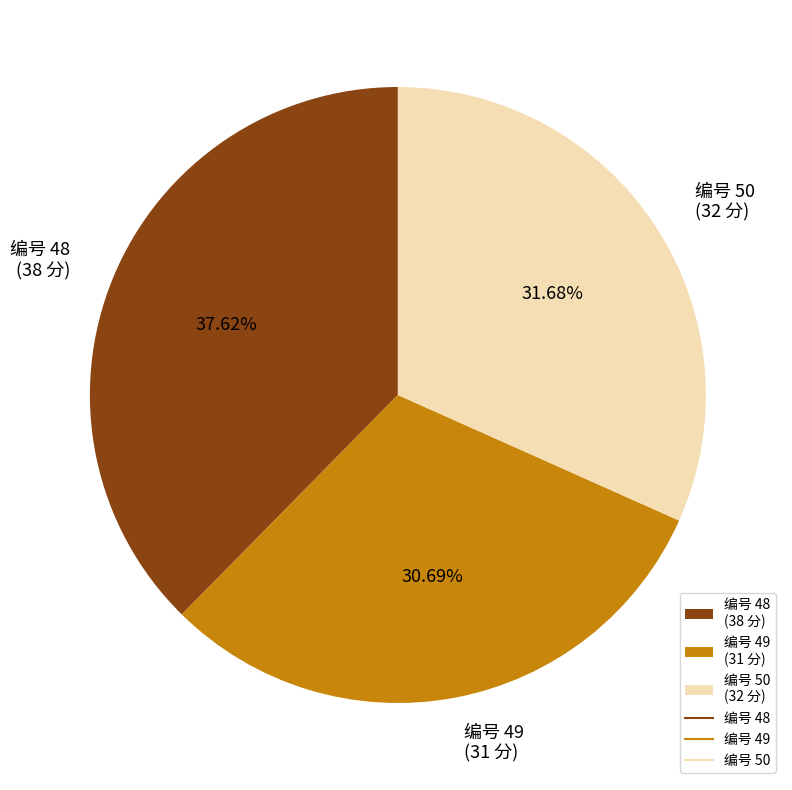

Which has a higher value, 编号 49 (31 分) or 编号 50 (32 分)?

编号 50 (32 分)